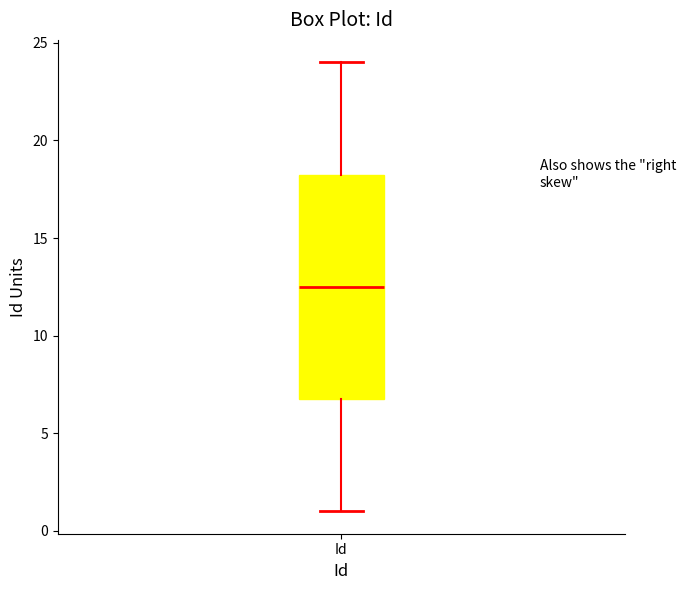

Where is the lower edge of the box for Id on the y-axis? The values are not printed on the chart, so give them approximately, as read against the axis.

7.0